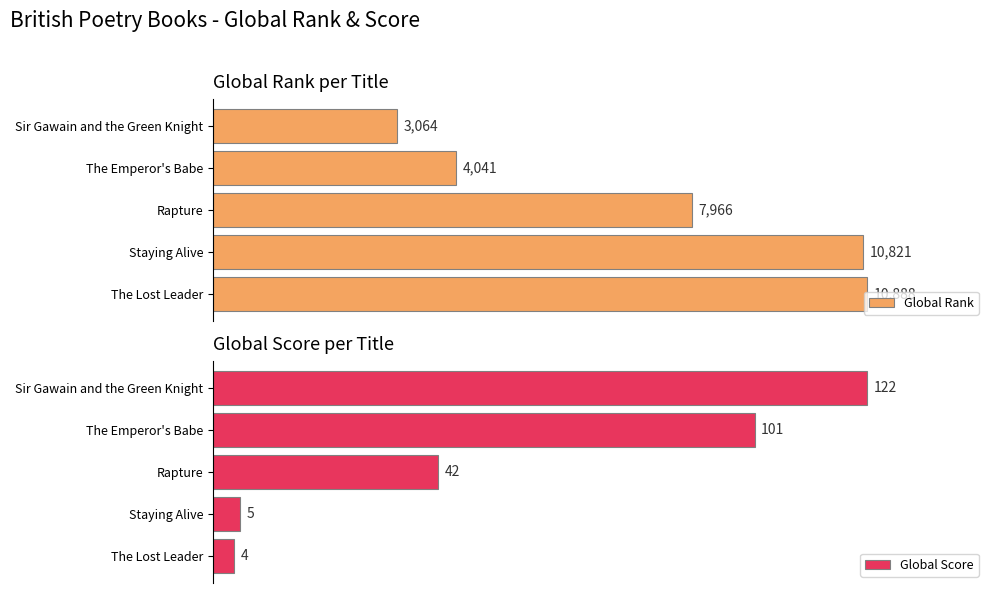

Where is Global Rank nearest to the value 6976?

Rapture